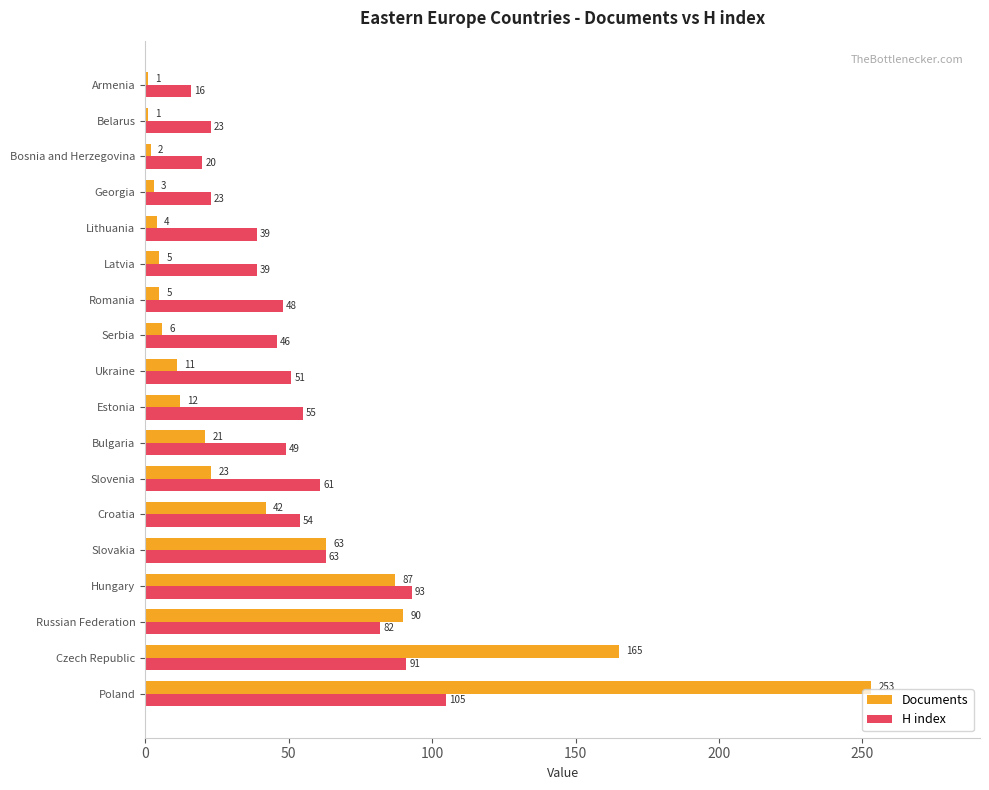

The value of Documents at Georgia is 3. True or false?

True